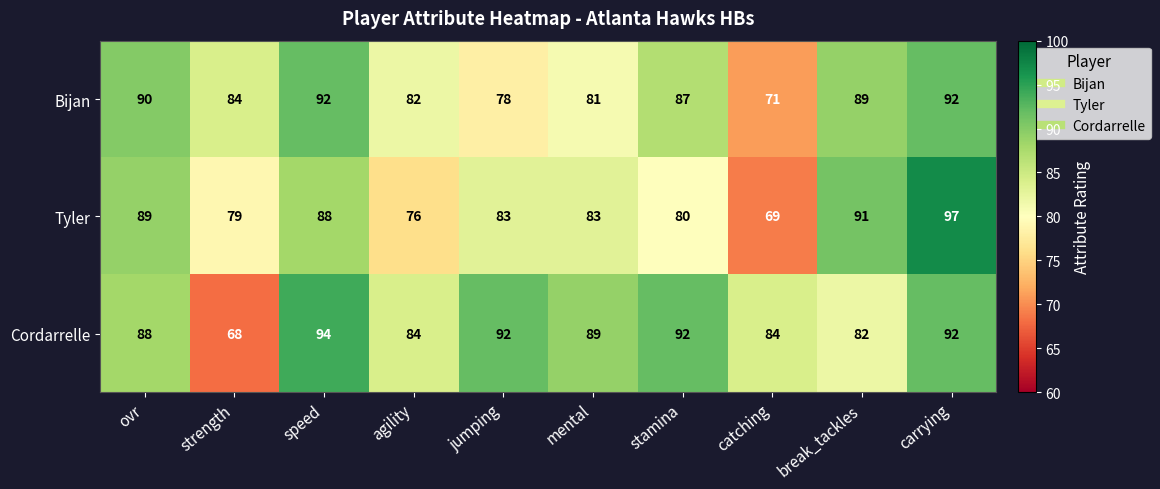

What is the difference between the second highest and second lowest values in the Tyler series?

15